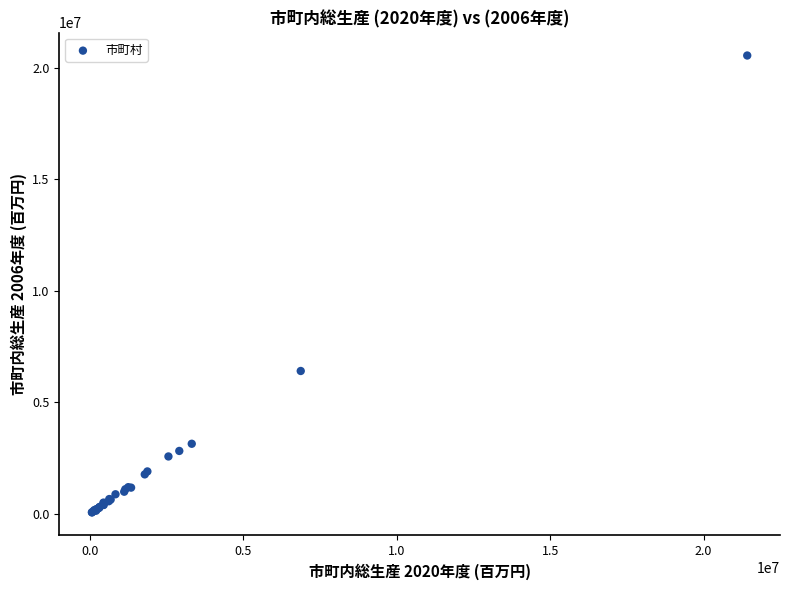

What Y value in the scatter plot is closest to 10306687?

6403387